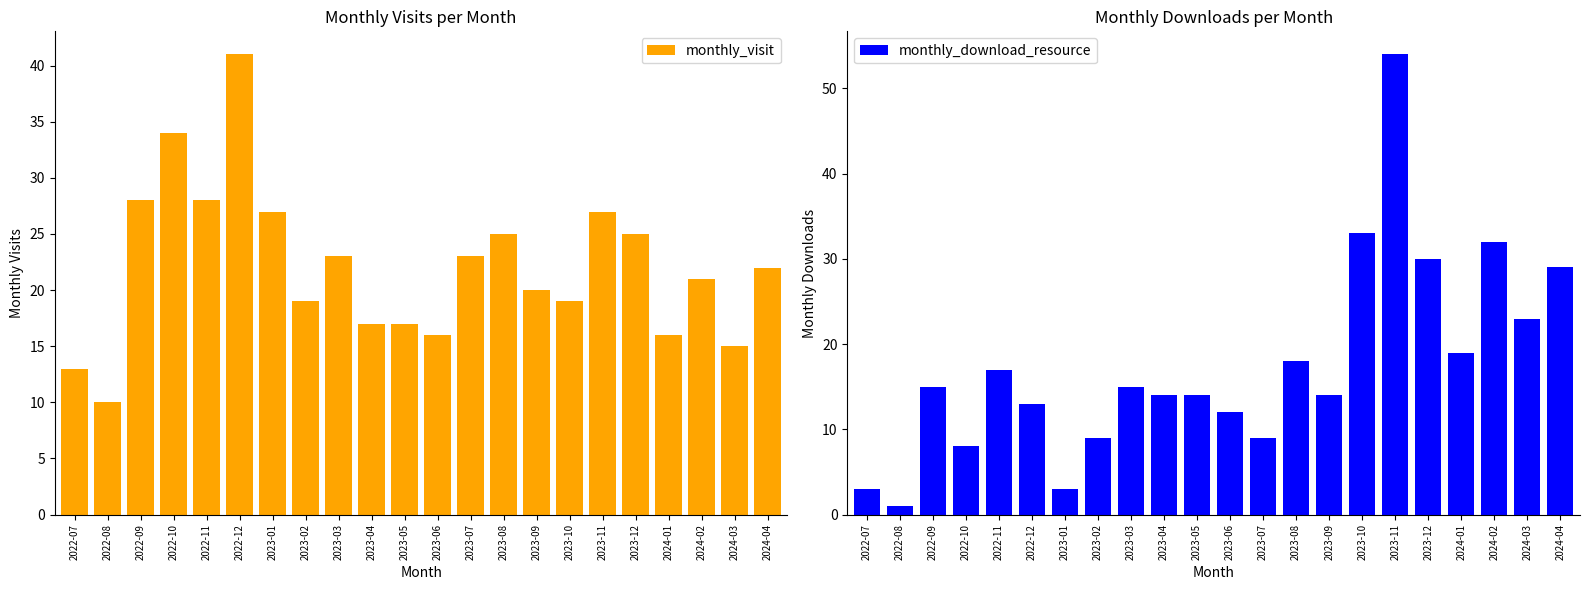

Are the bars horizontal?

No